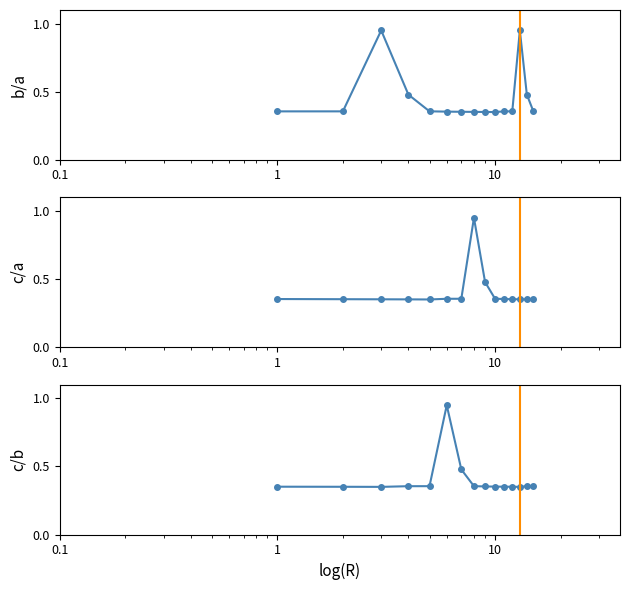

Which series ends up on top after the final intersection of c/a and c/b?

c/b